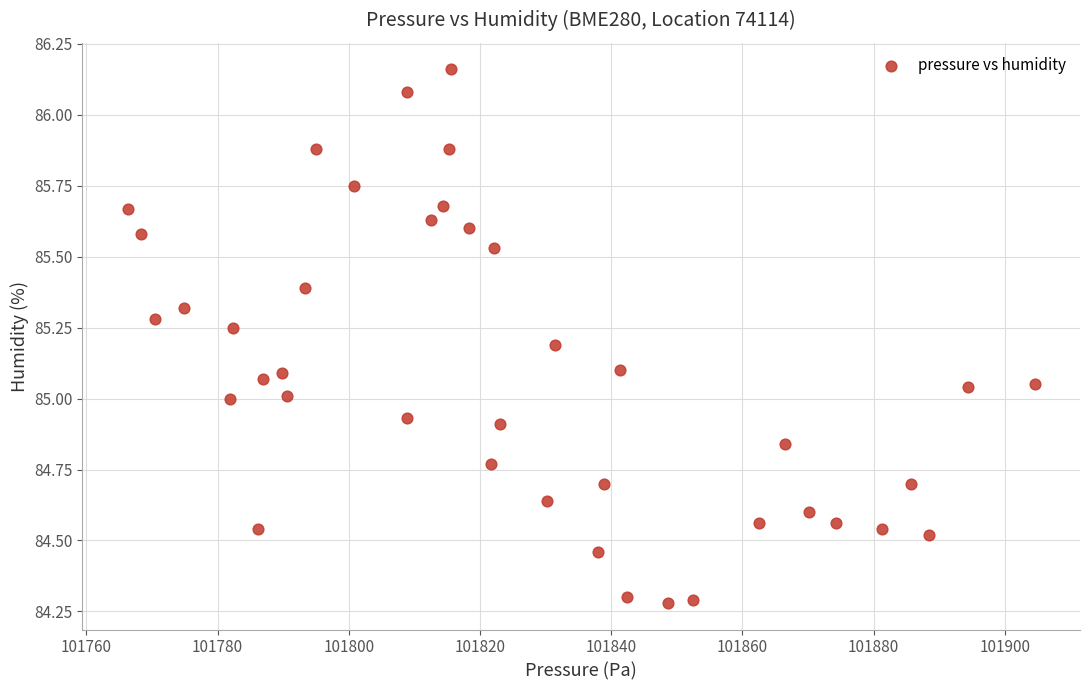

What is the range of X values (max minus min)?

138.3